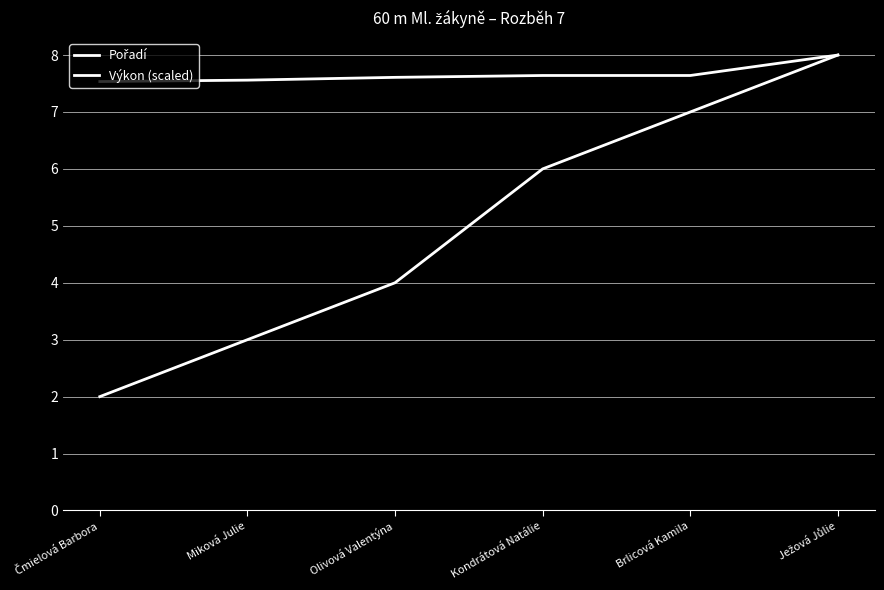

What is the value of the Výkon (scaled) point at the 2nd from the left?

7.6